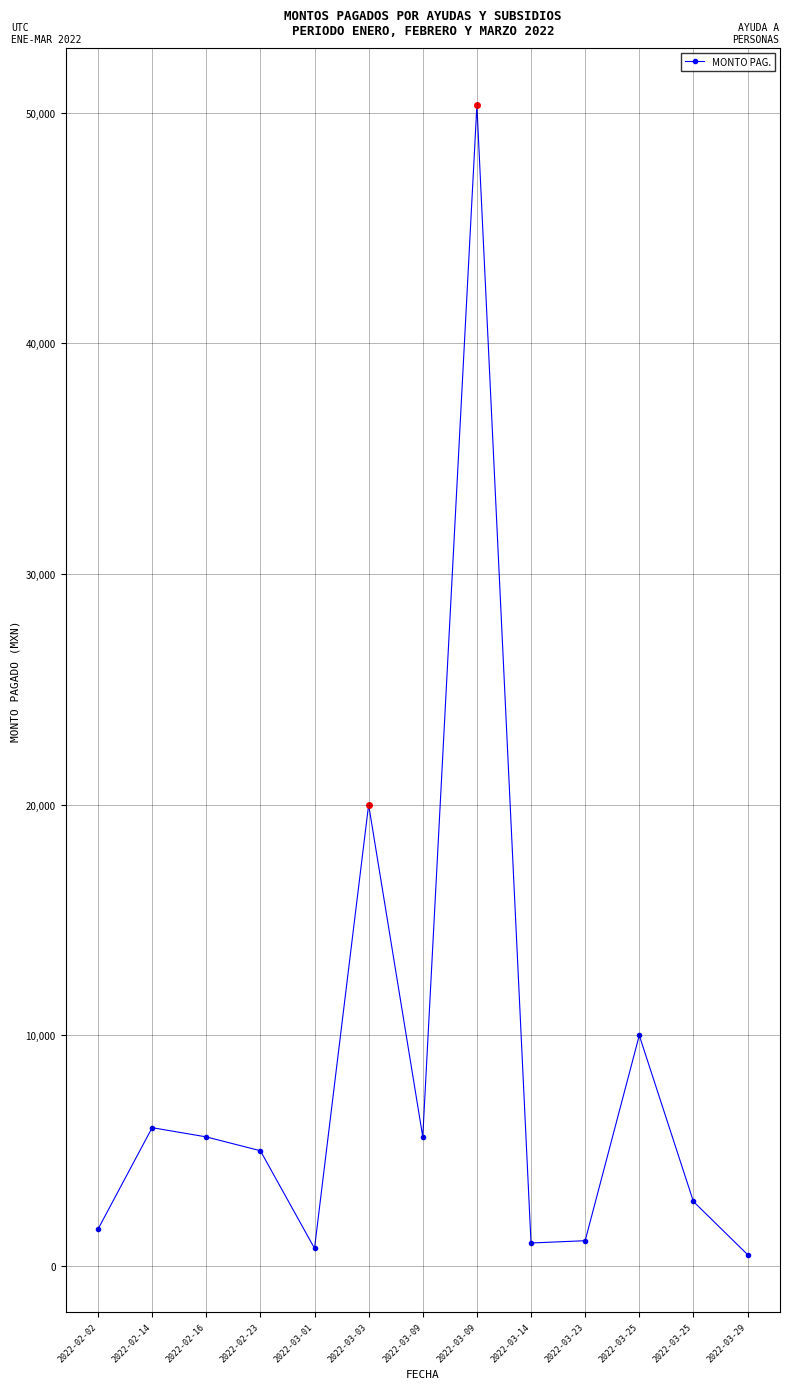

How many data points does each series have?

13